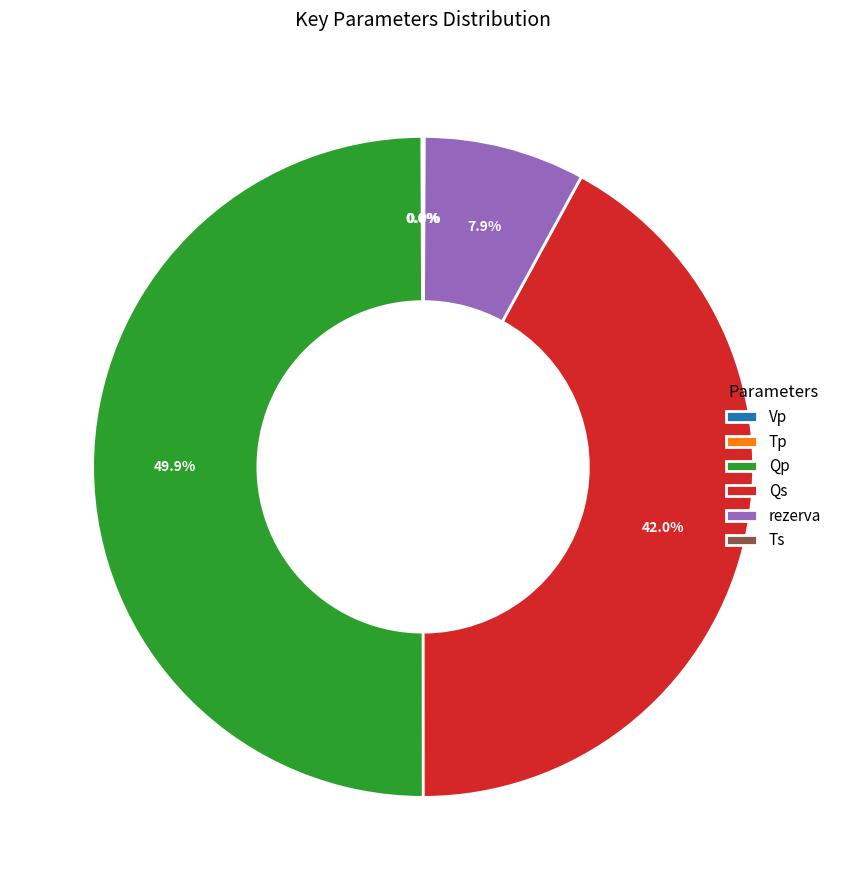

What is the largest slice in the pie chart?

Qp